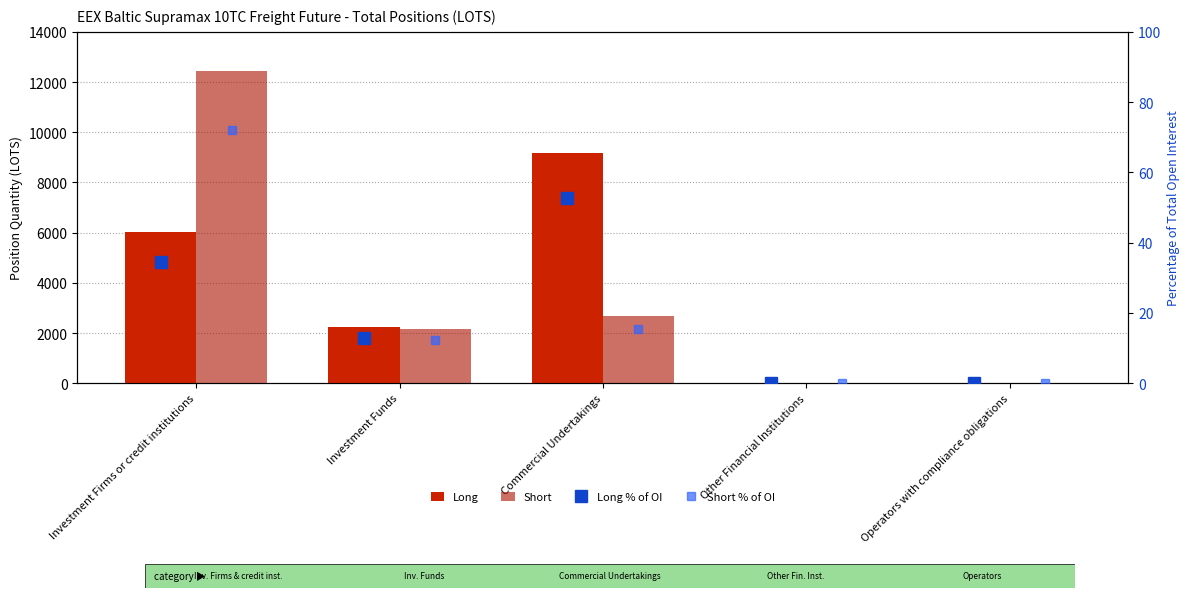

List the labels in order of Long % of OI value, smallest first.

Other Financial Institutions, Operators with compliance obligations, Investment Funds, Investment Firms or credit institutions, Commercial Undertakings